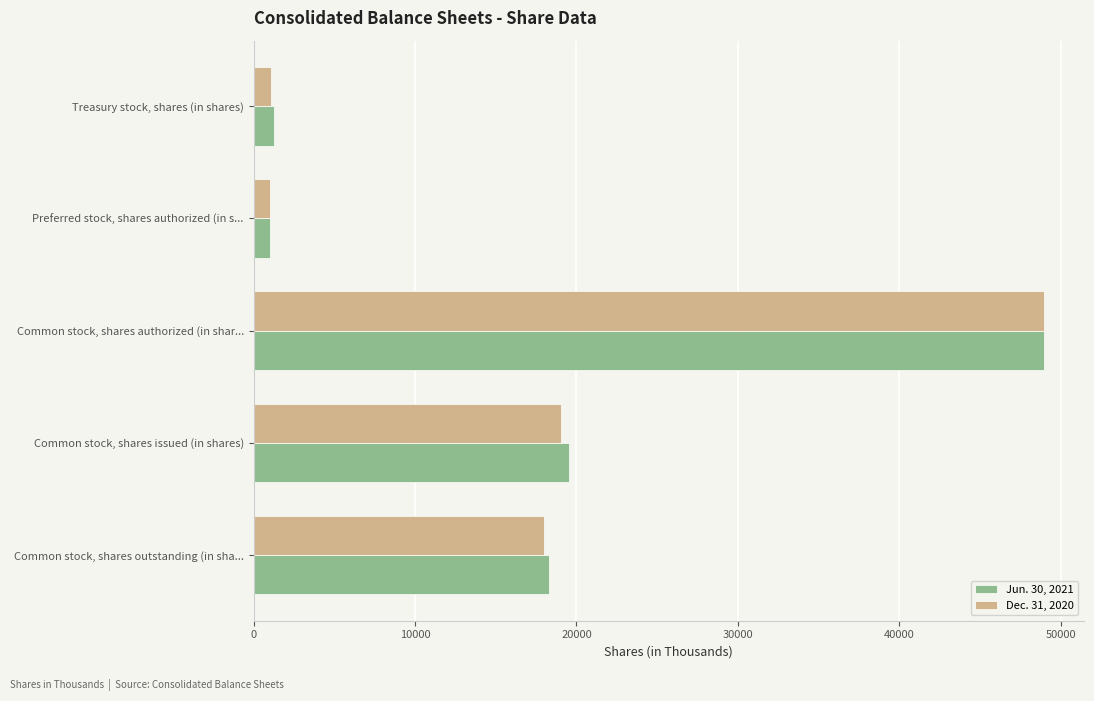

What is the difference between the second highest and second lowest values in the Jun. 30, 2021 series?

18316